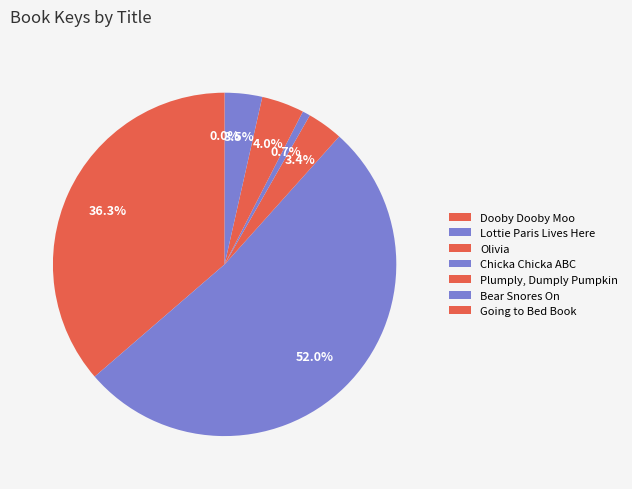

Which slice is the smallest?

Going to Bed Book